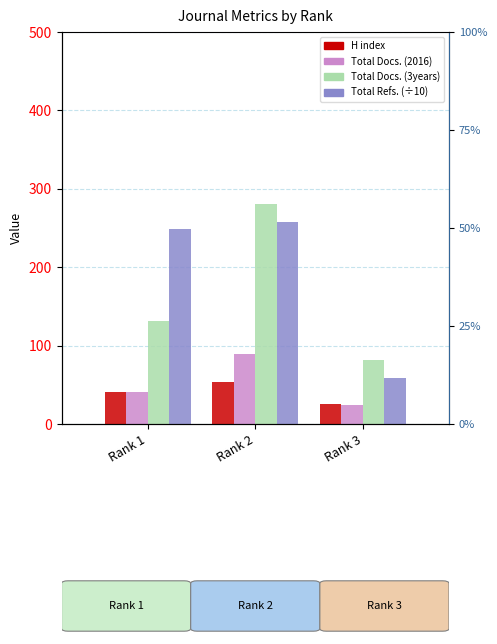

True or false: H index has a value of 53.0 at Rank 2.

True